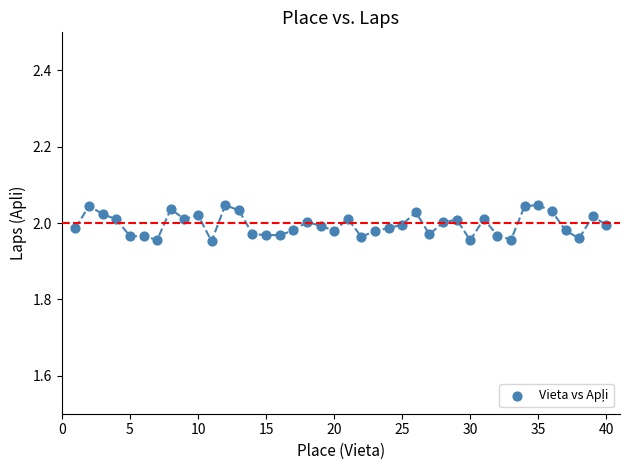

How many data points are displayed?

40